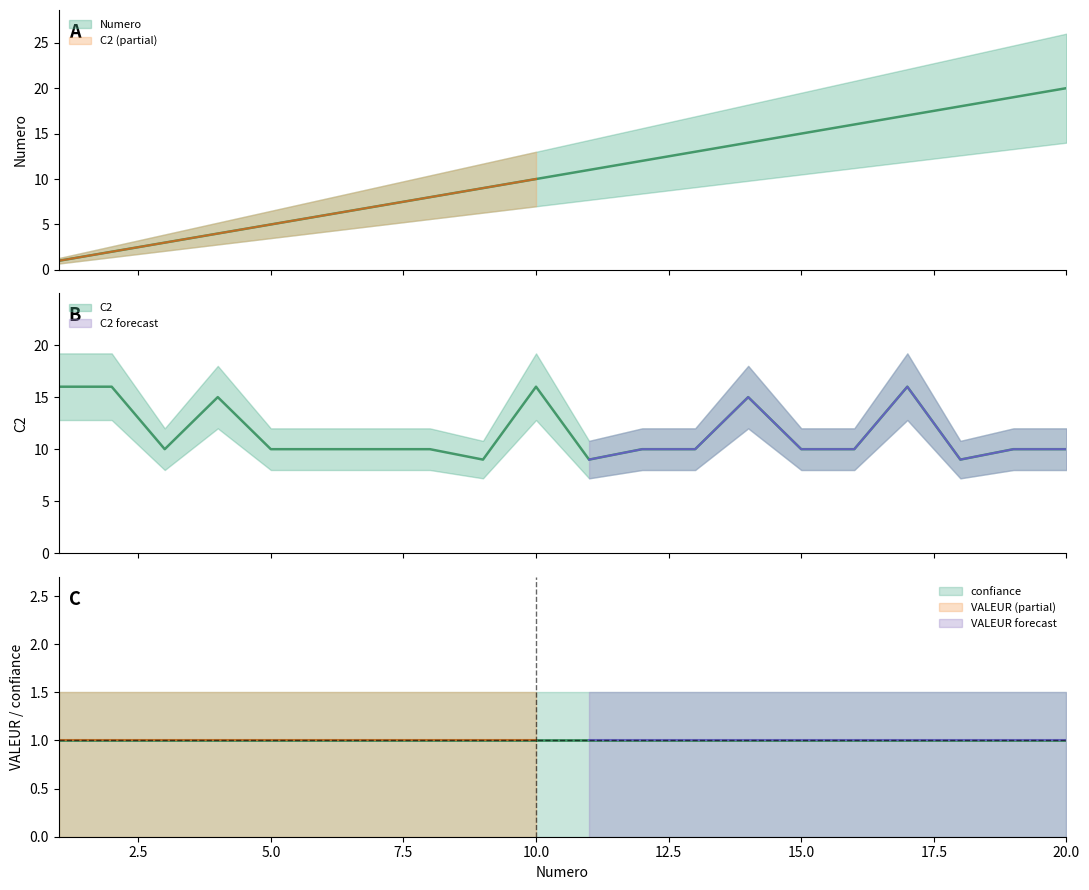

Reading left to right, list all the values displayed in this chart.

Numero: 1	2	3	4	5	6	7	8	9	10	11	12	13	14	15	16	17	18	19	20
C2: 16	16	10	15	10	10	10	10	9	16	9	10	10	15	10	10	16	9	10	10